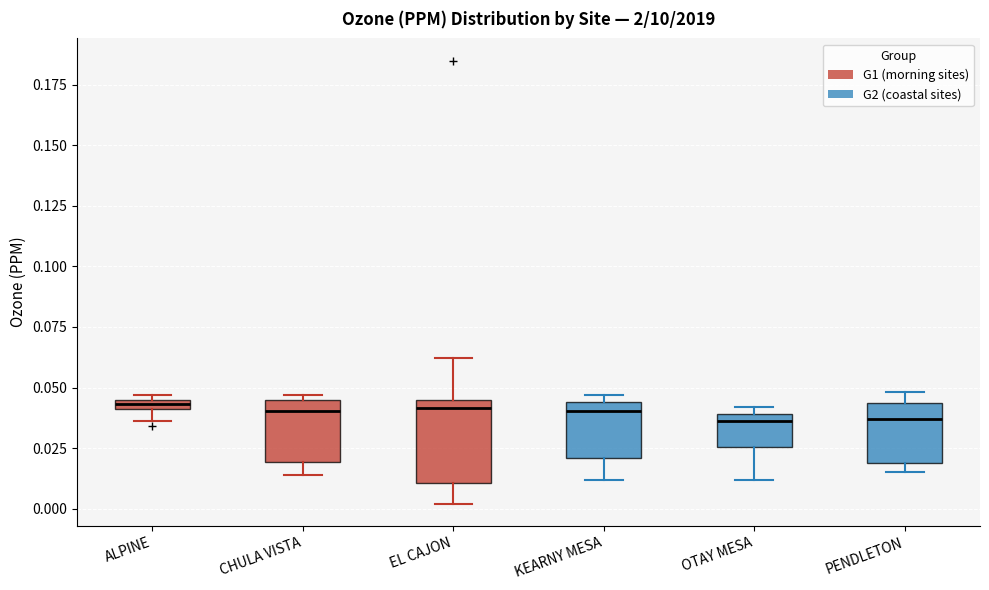

Where does the lower whisker of the box for EL CAJON end on the y-axis? The values are not printed on the chart, so give them approximately, as read against the axis.

0.000